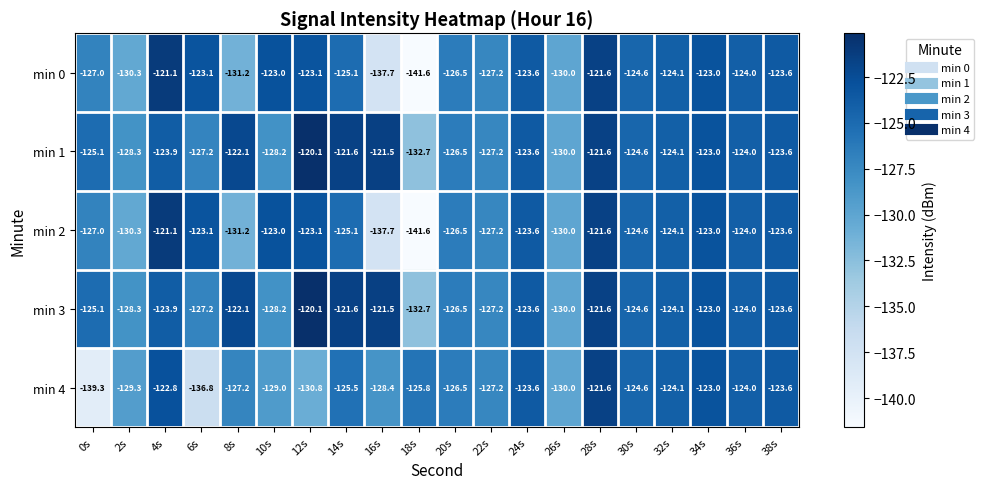

What is the average value of the min 1 series?

-124.9